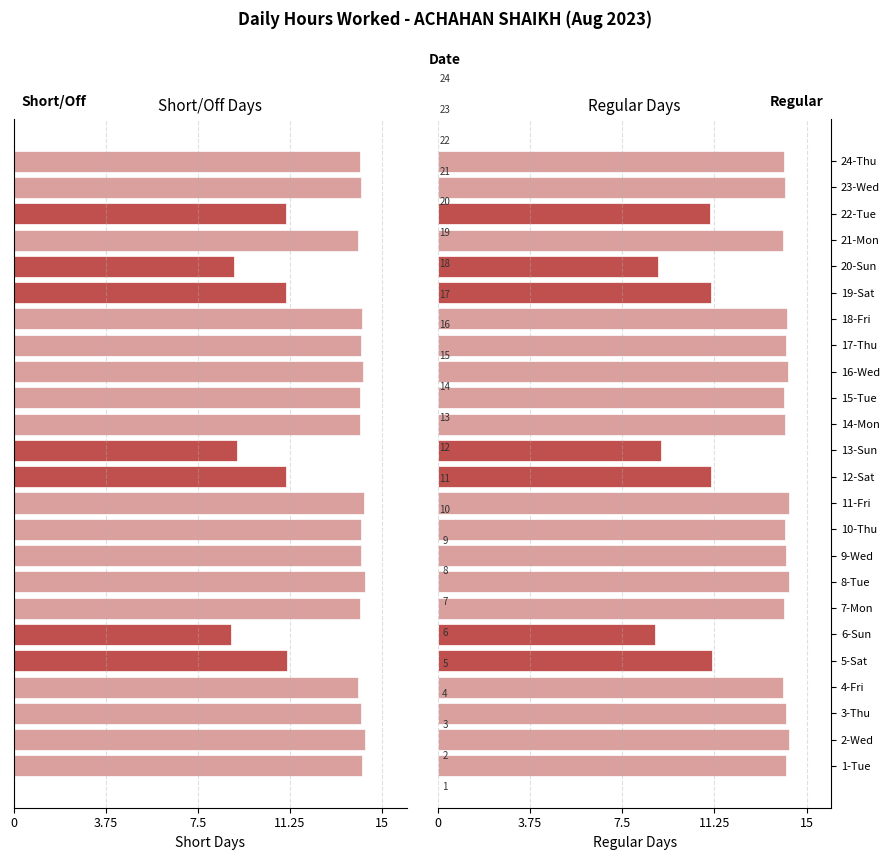

What is the label of the 22nd bar from the left?

22-Tue